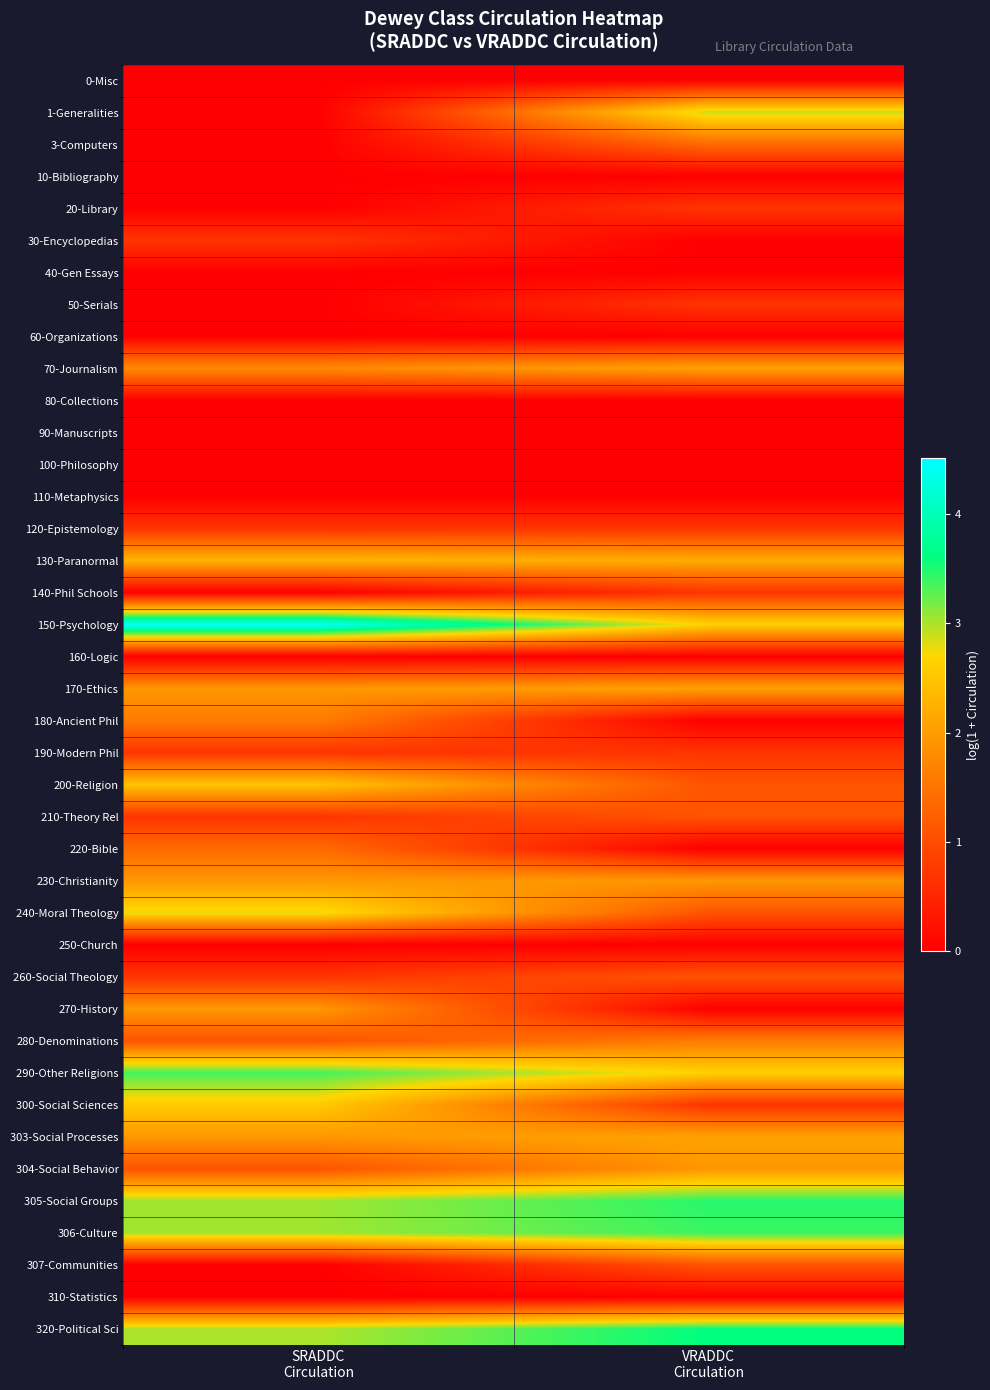

What is the maximum value shown in the chart?

4.5